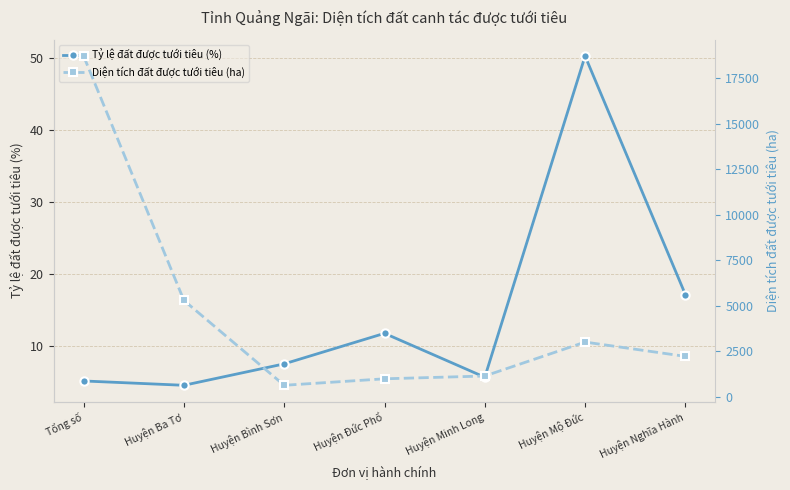

What is the sum of the Diện tích đất được tưới tiêu (ha) values at Huyện Mộ Đức and Tổng số?

21725.0